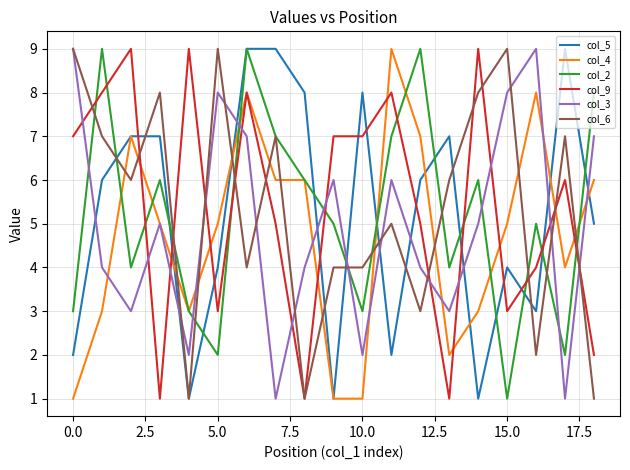

Which series ends up on top after the final intersection of col_5 and col_3?

col_3